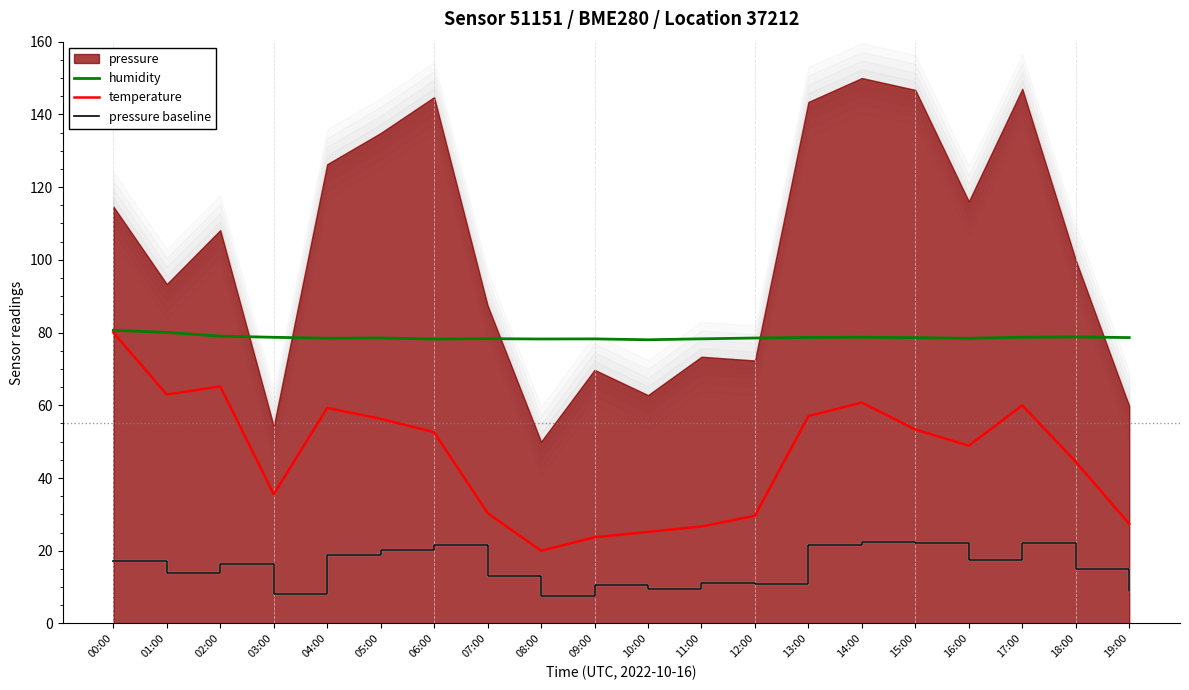

True or false: temperature and pressure baseline cross at least once.

False